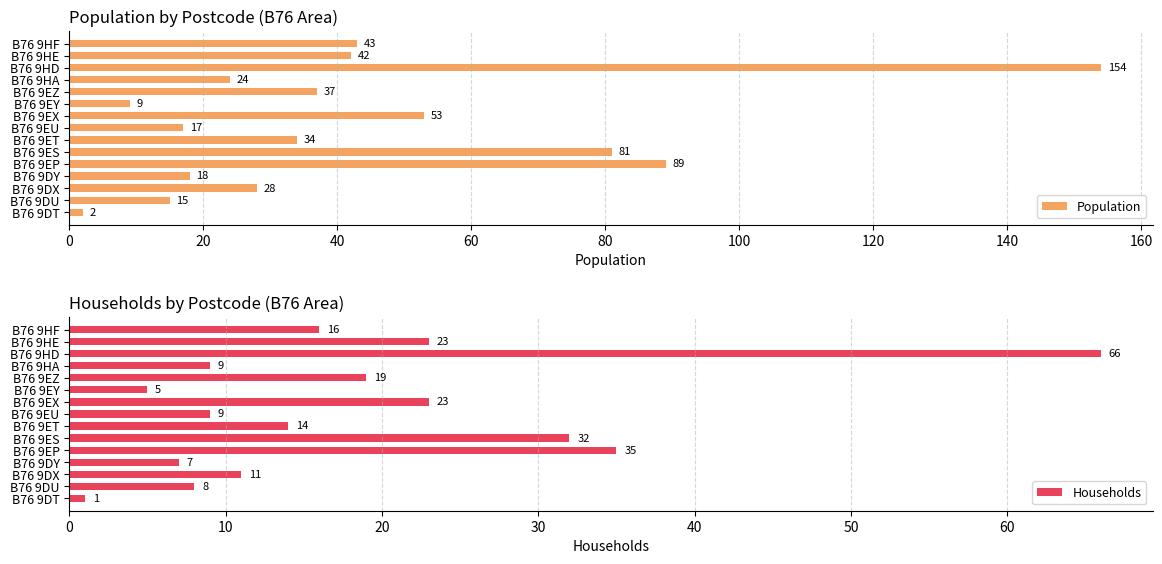

Reading right to left, list all the values displayed in this chart.

Population: 43	42	154	24	37	9	53	17	34	81	89	18	28	15	2
Households: 16	23	66	9	19	5	23	9	14	32	35	7	11	8	1